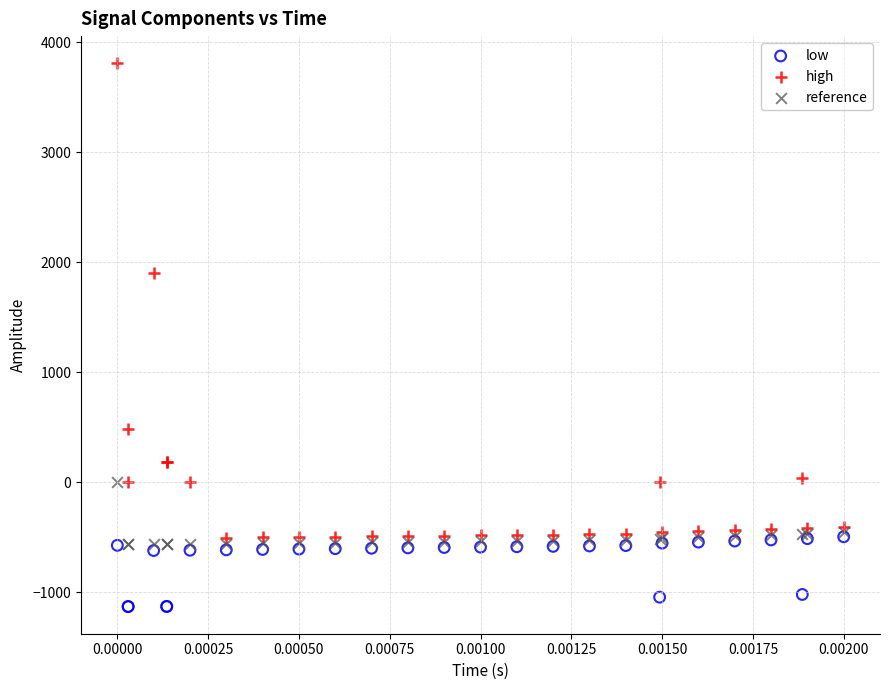

Across all series, what Y value is closest to 1338?

1904.5